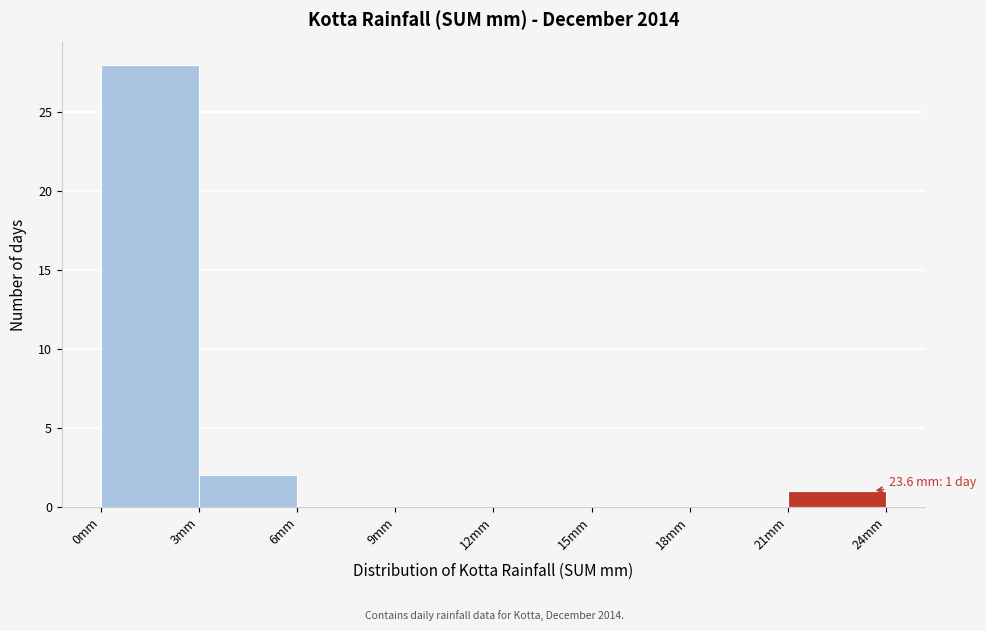

Over which range of the x-axis is the bar tallest?

0 to 3